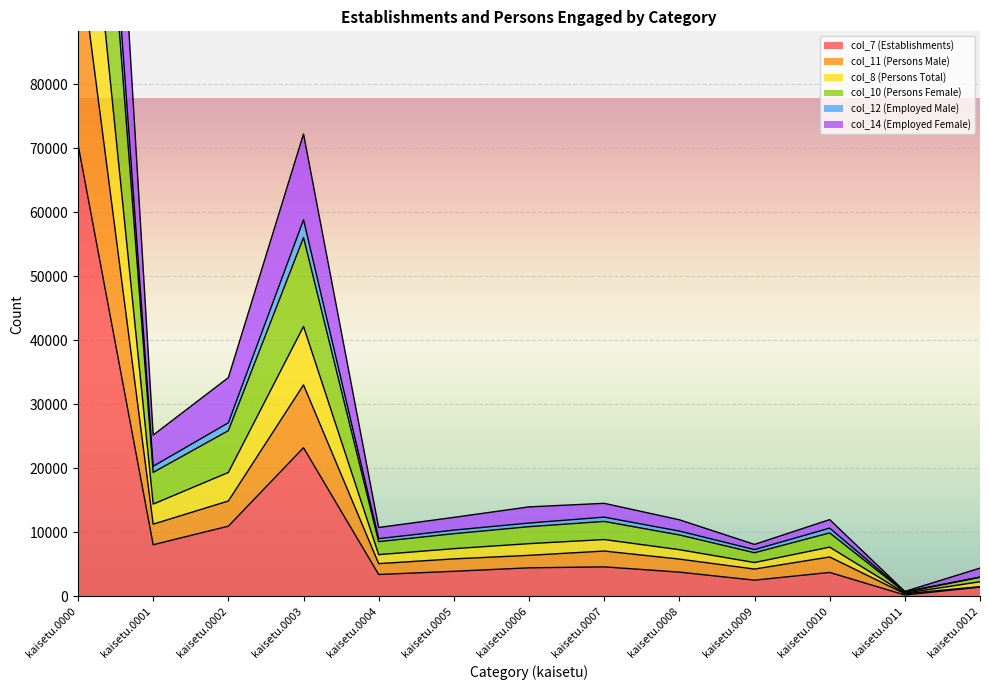

How many lines are shown in the chart?

6